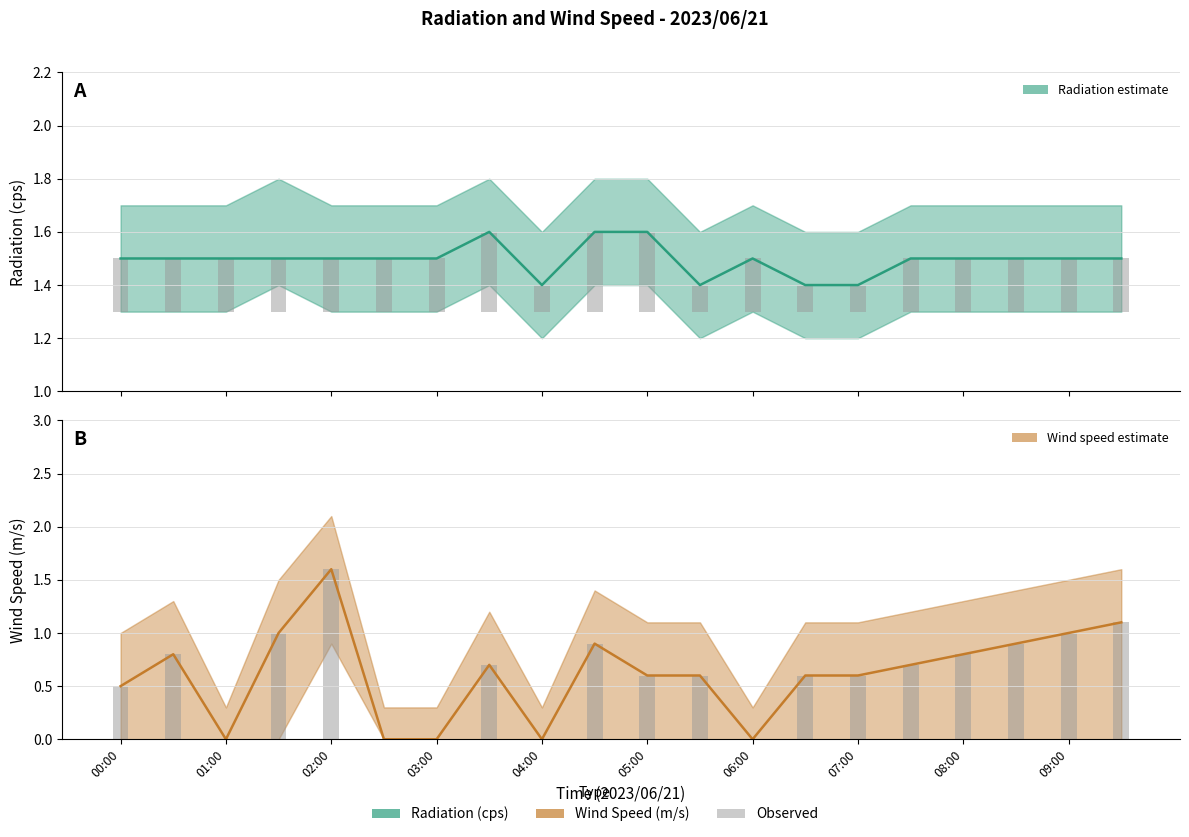

What is the maximum value for Wind Speed (m/s)?

1.6